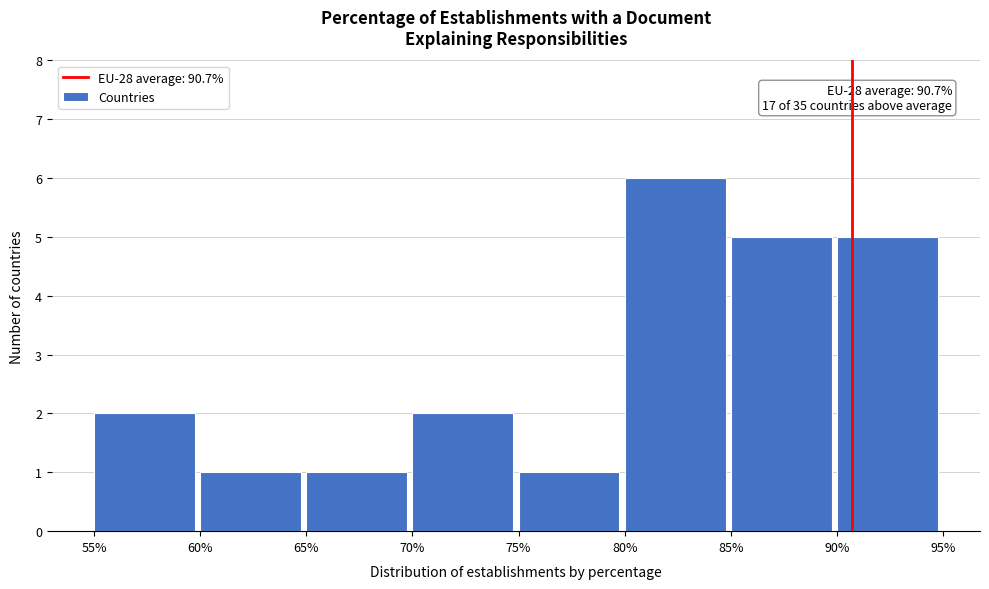

Which range on the x-axis has the tallest bar?

80% to 85%